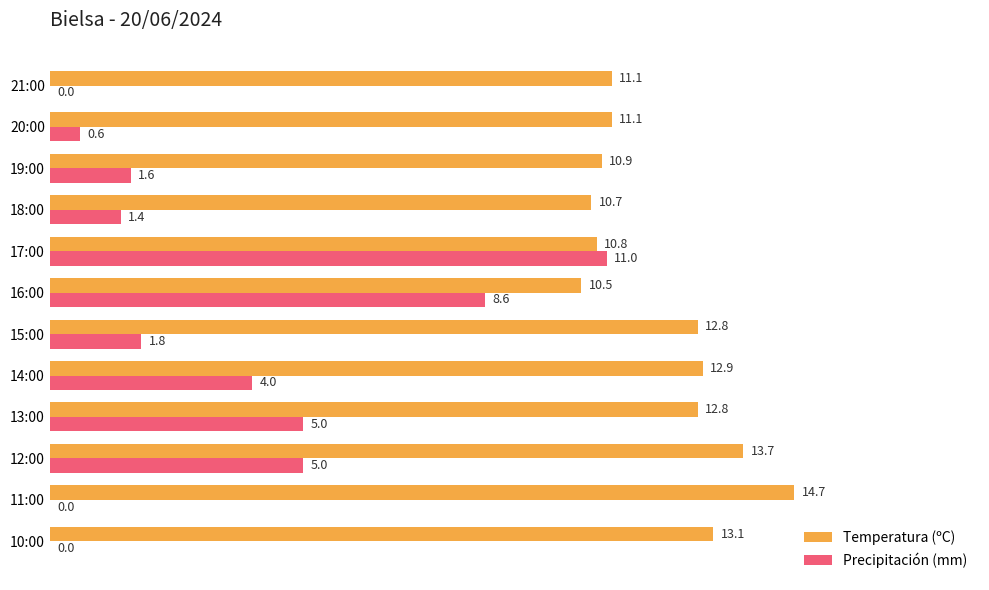

Read the Temperatura (ºC) value at 15:00.

12.8